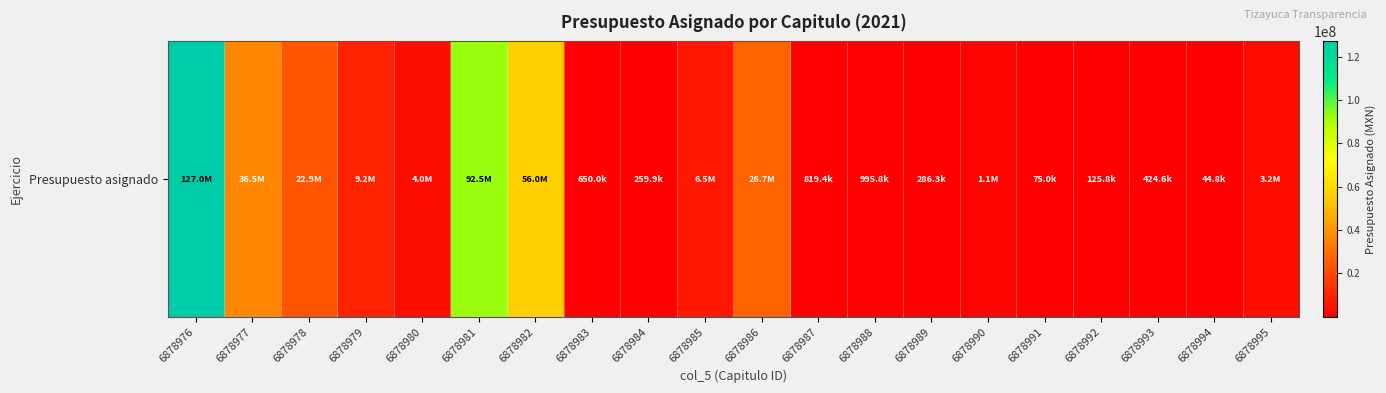

Is it true that the value at 6878983 is 650000.0?

True